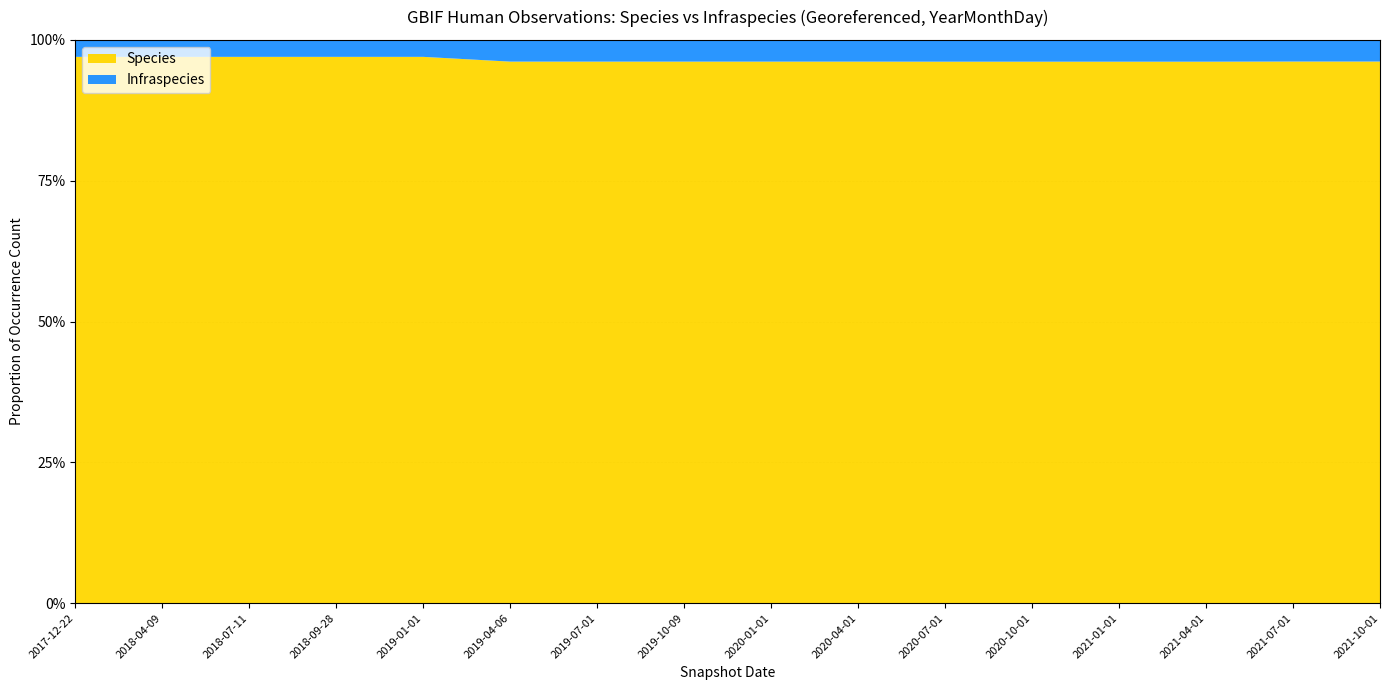

Reading left to right, list all the values displayed in this chart.

Species: 234719	234719	234719	234719	234719	375584	375584	375584	375584	375584	435737	435737	435737	435737	580972	580972
Infraspecies: 7289	7289	7289	7289	7289	15069	15069	15069	15069	15069	17535	17535	17535	17535	23212	23212